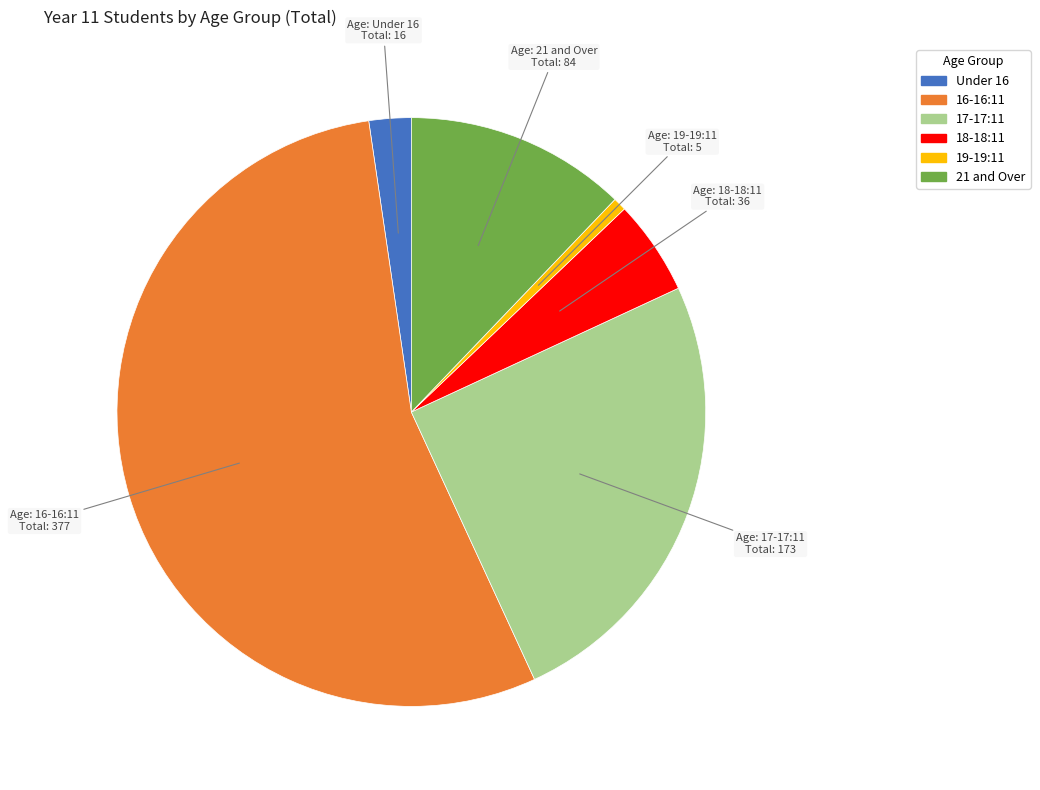

Count the number of slices in the pie.

6